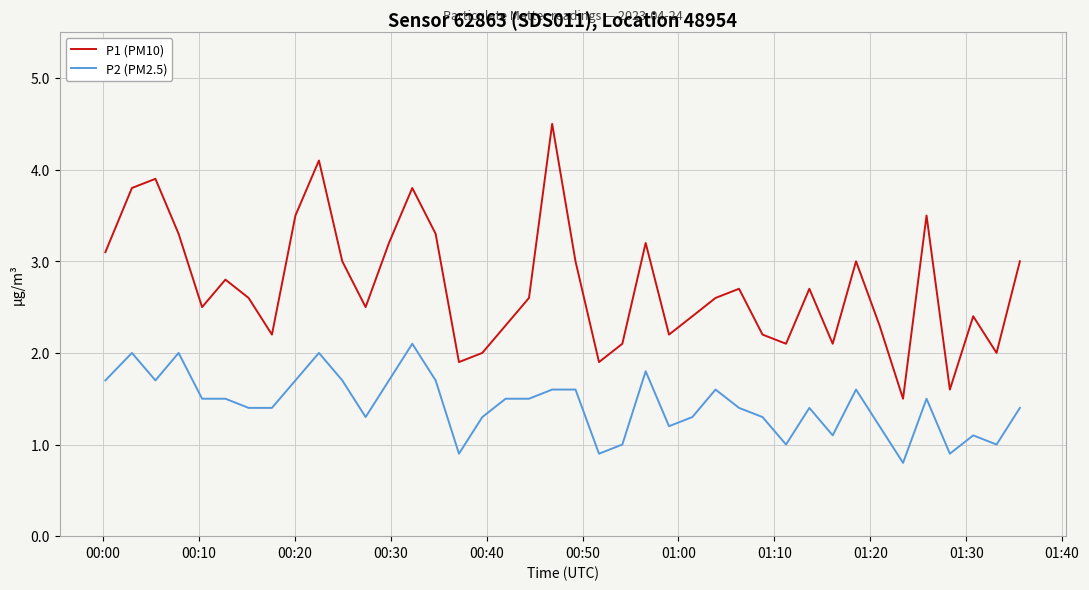

What are all the series names shown in the legend?

P1 (PM10), P2 (PM2.5)